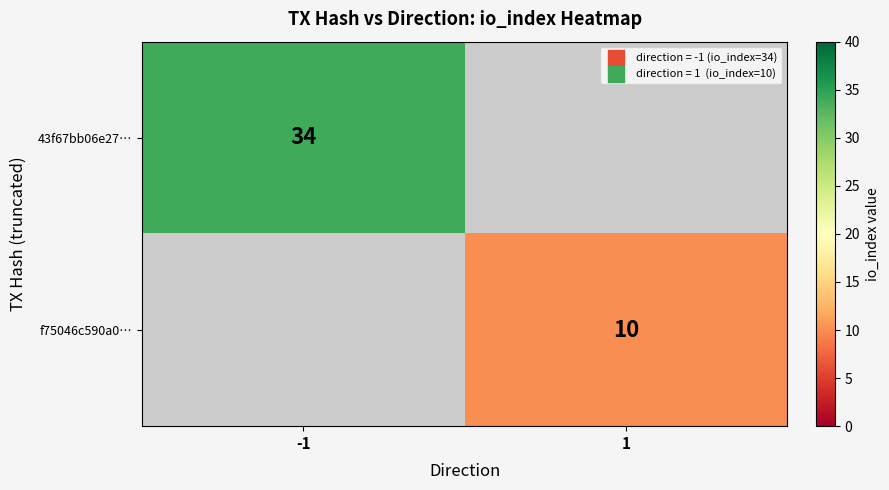

Which category has the highest value across all series?

-1